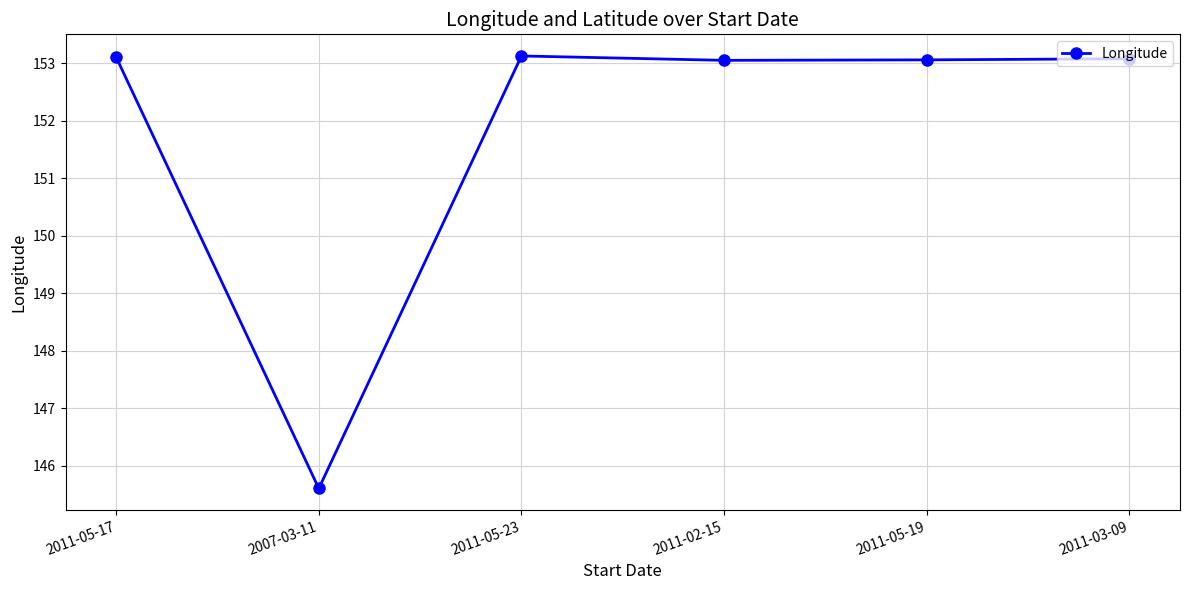

Does the chart have visible grid lines?

Yes